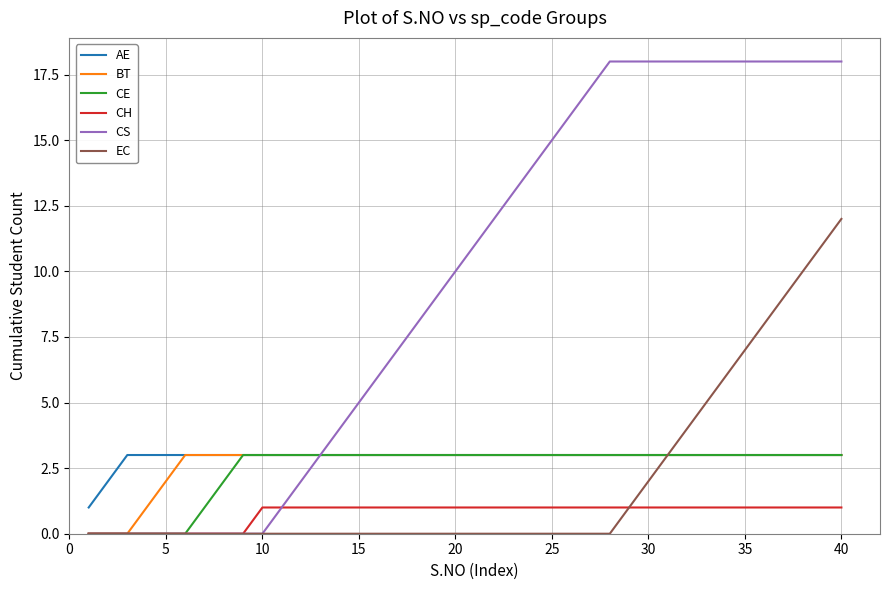

Which series has the largest total across all categories?

CS